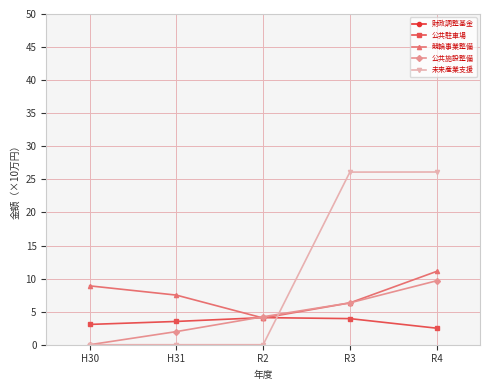

The 公共施設整備 series shows -5.5 at H30. True or false?

False